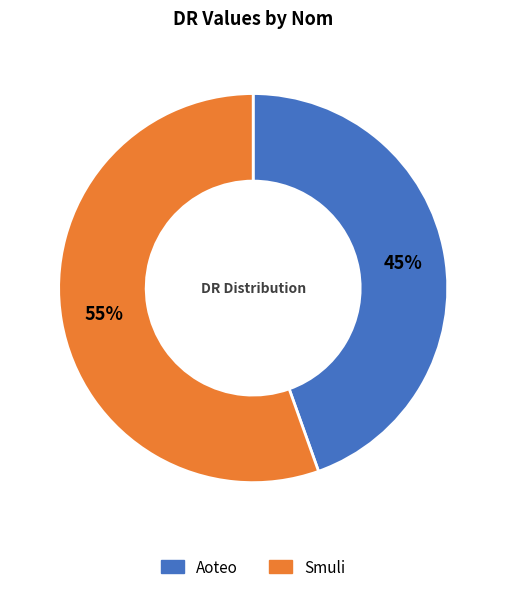

The Aoteo slice represents 50% of the pie. True or false?

False